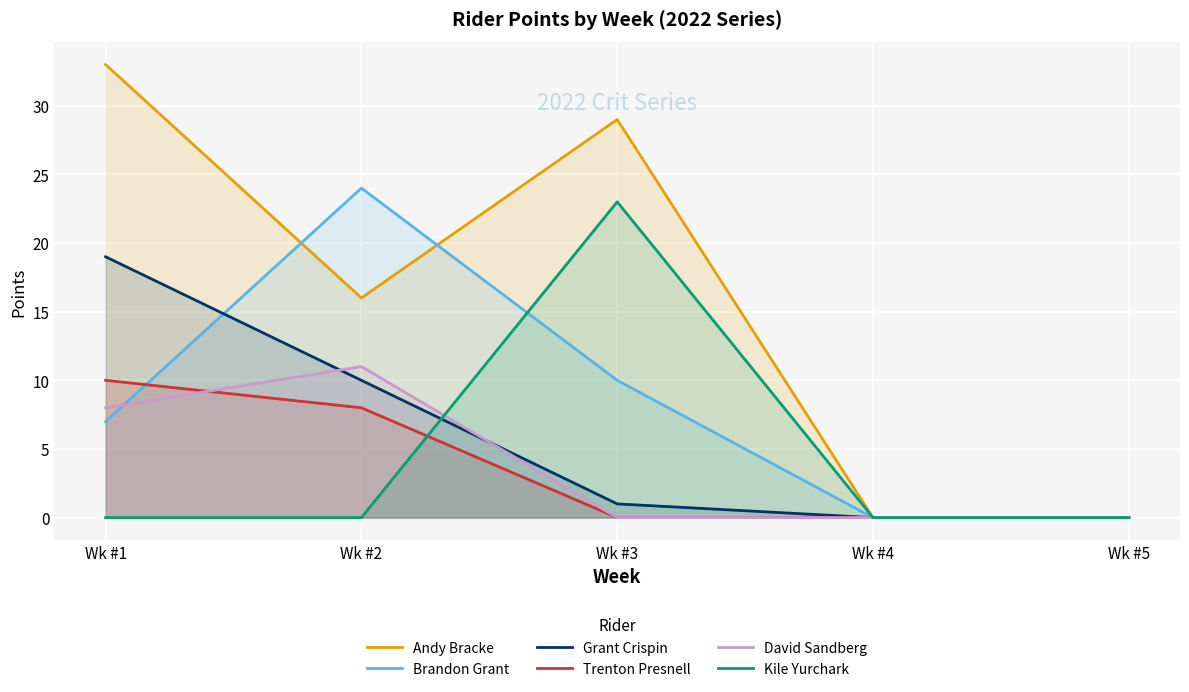

True or false: Brandon Grant has a value of 6 at Wk #3.

False